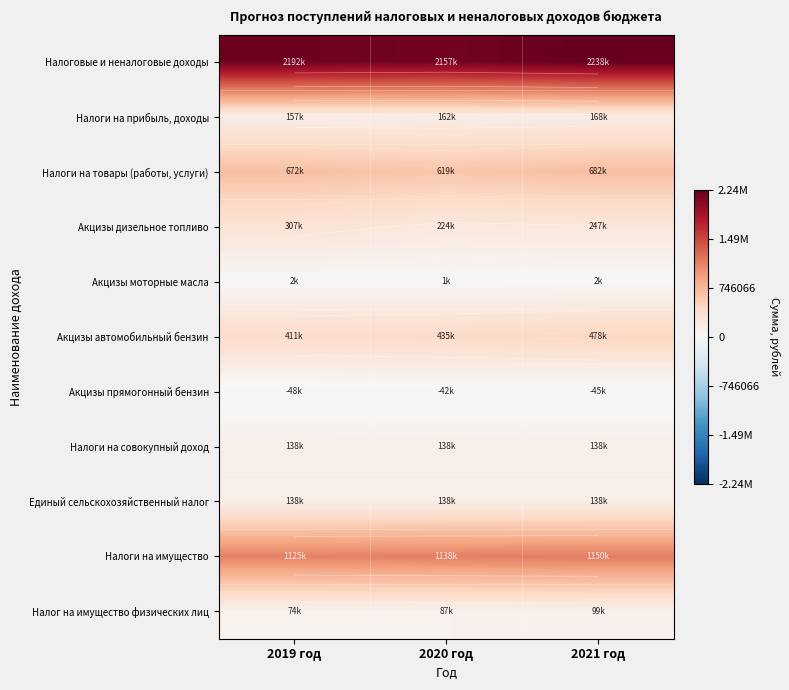

How many data points does each series have?

3